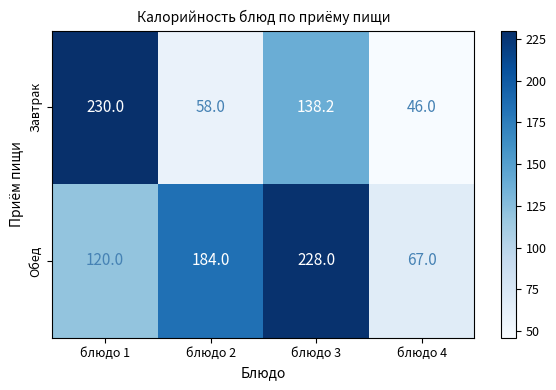

At which label does Завтрак first exceed 138?

блюдо 1